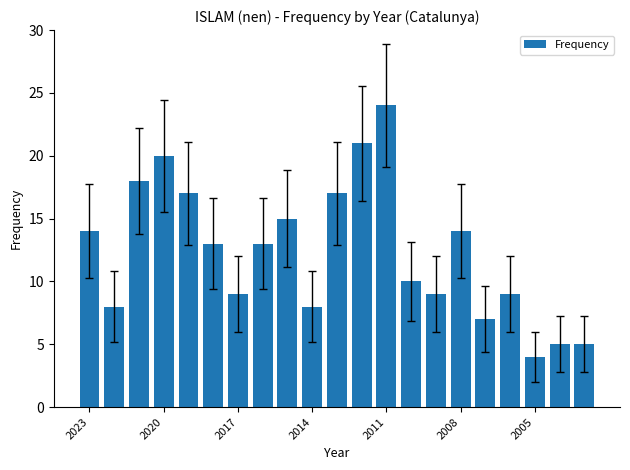

What is the greatest value displayed?

24